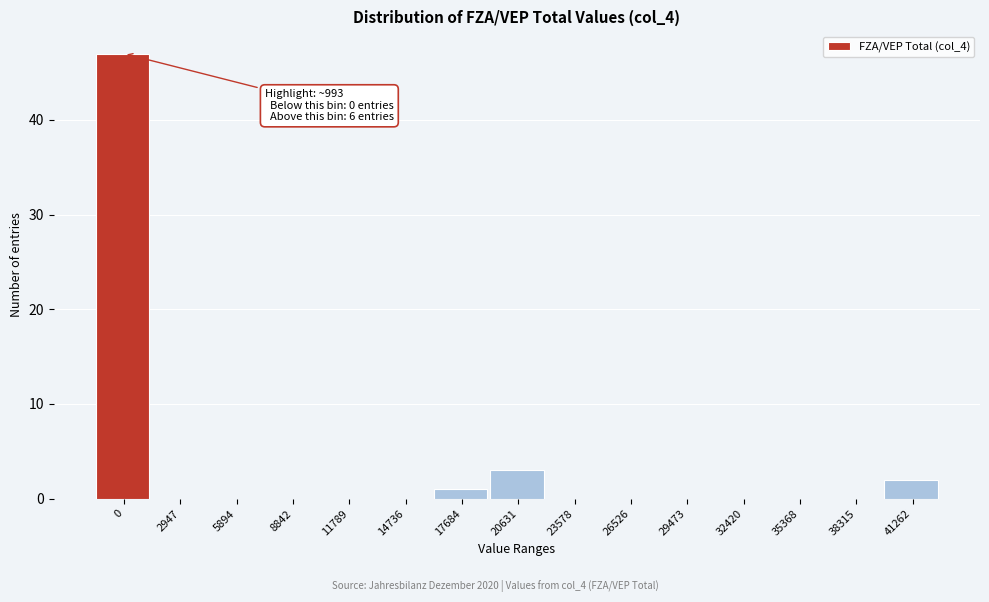

Reading left to right, list all the values displayed in this chart.

0=47	2947=0	5894=0	8842=0	11789=0	14736=0	17684=1	20631=3	23578=0	26526=0	29473=0	32420=0	35368=0	38315=0	41262=2